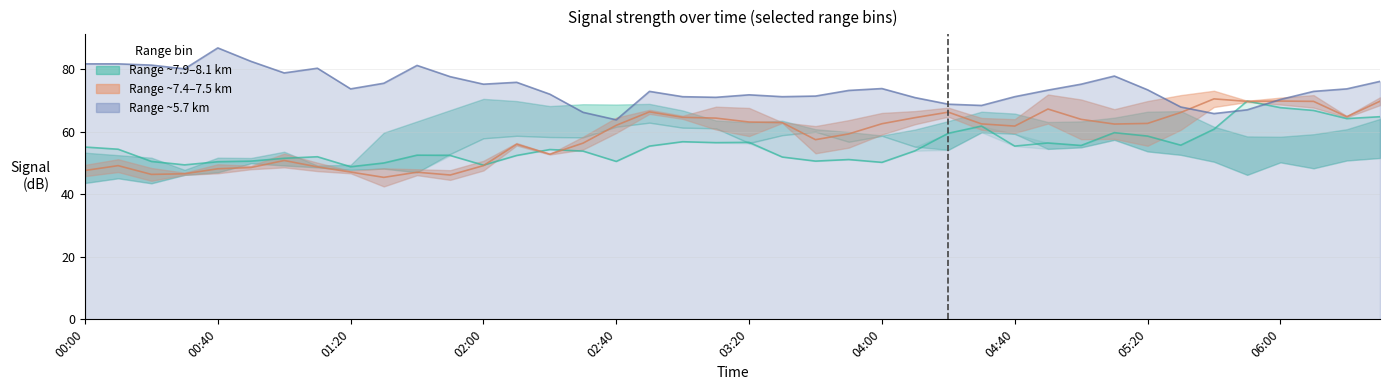

Is the value of 5.740 line at 38 greater than the value of 7.365 mid at 37?

Yes